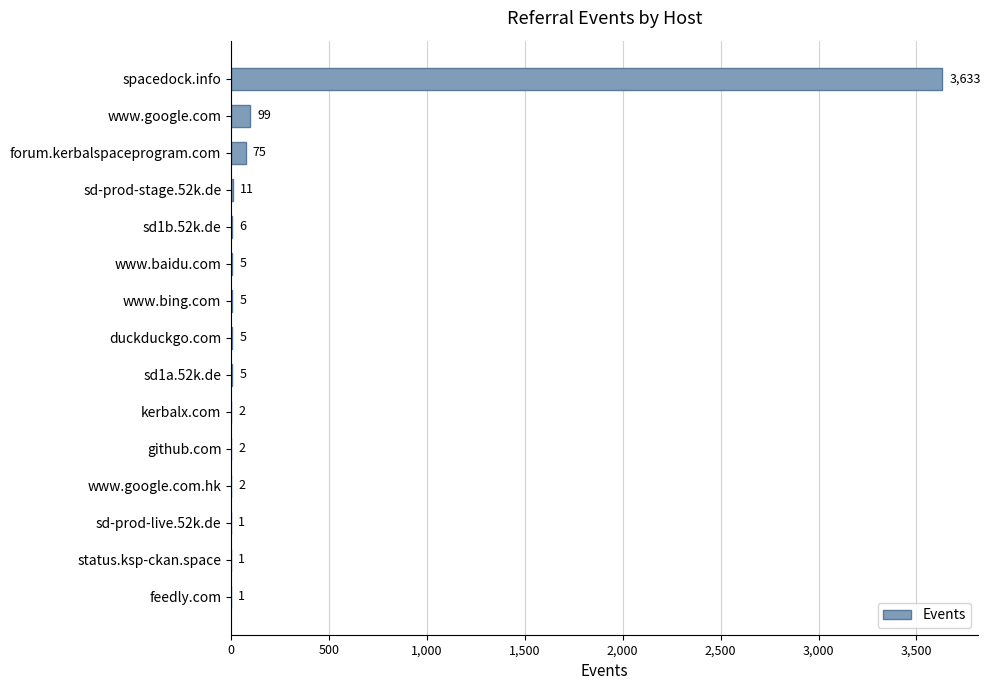

How many categories are shown in the chart?

15